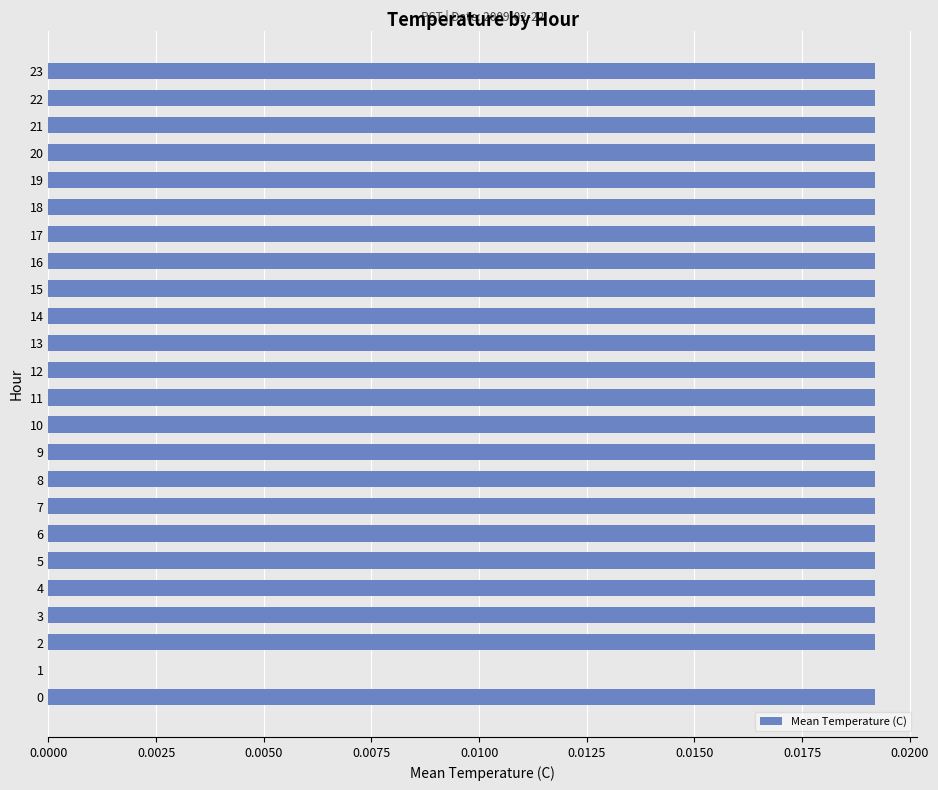

Is it true that the value at 17 is 0.0?

True